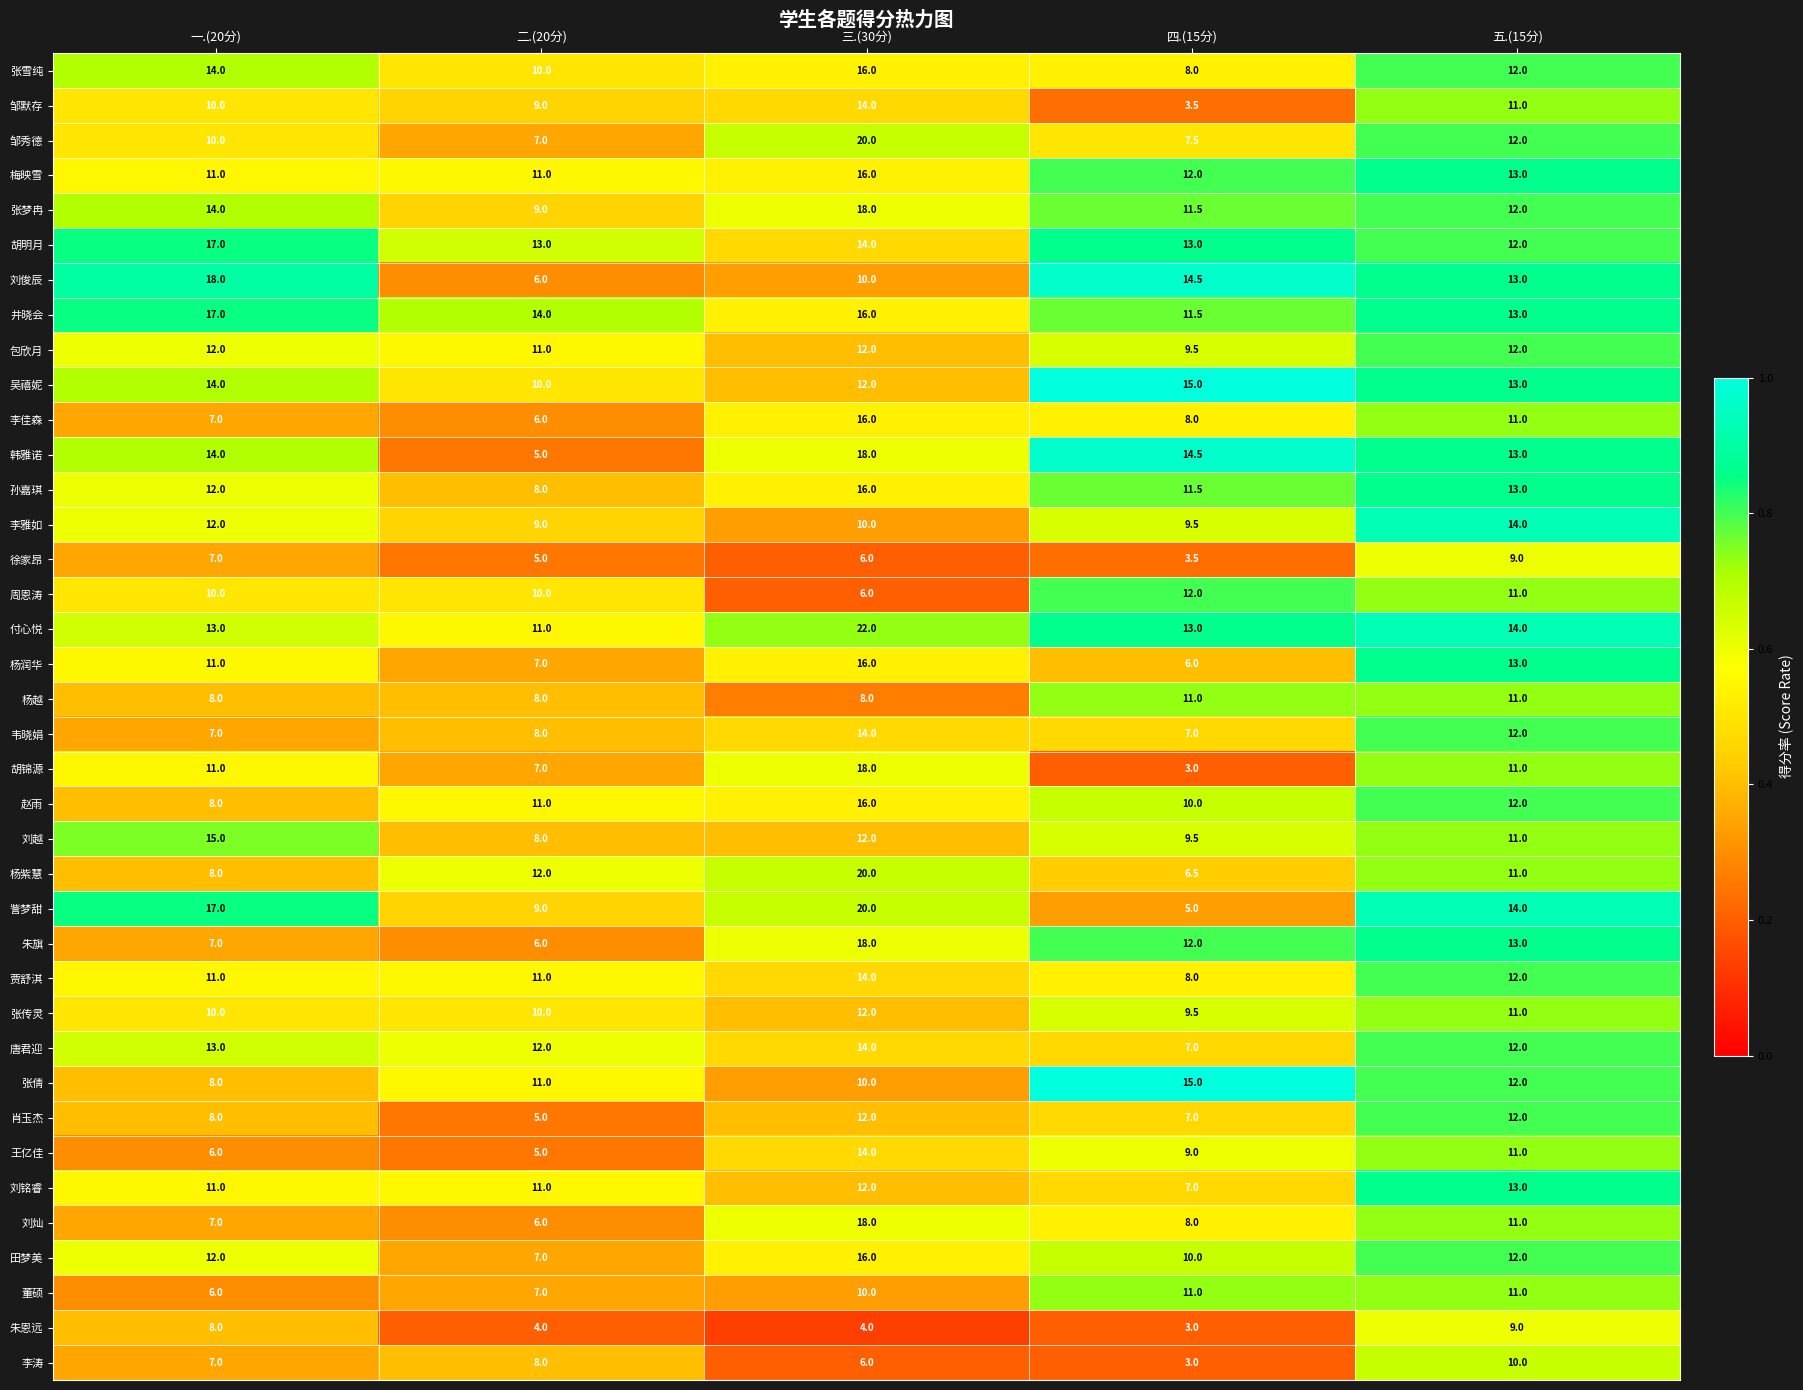

What is the highest value of the 贾舒淇 series?

14.0